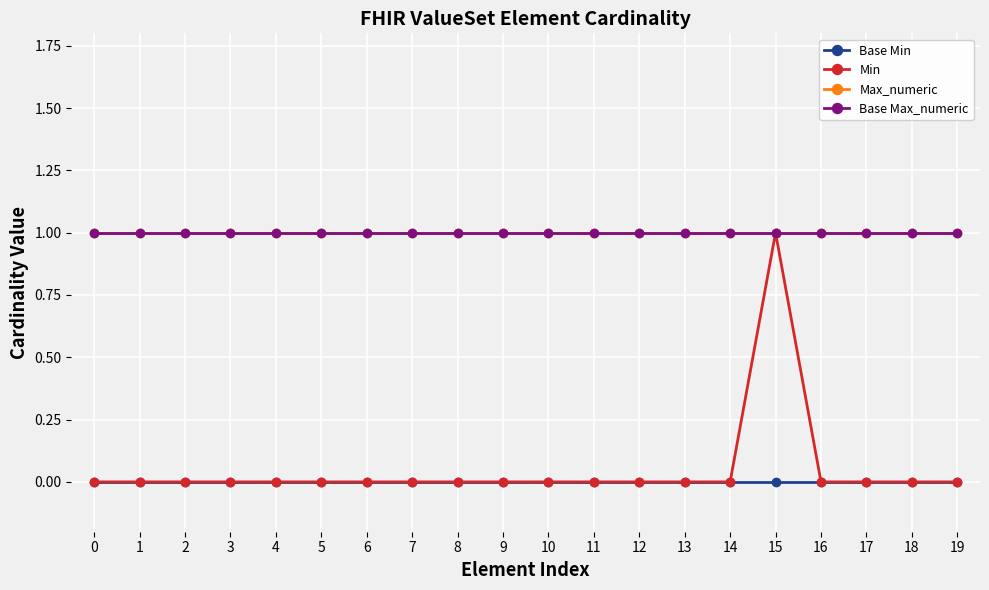

How many lines are shown in the chart?

4